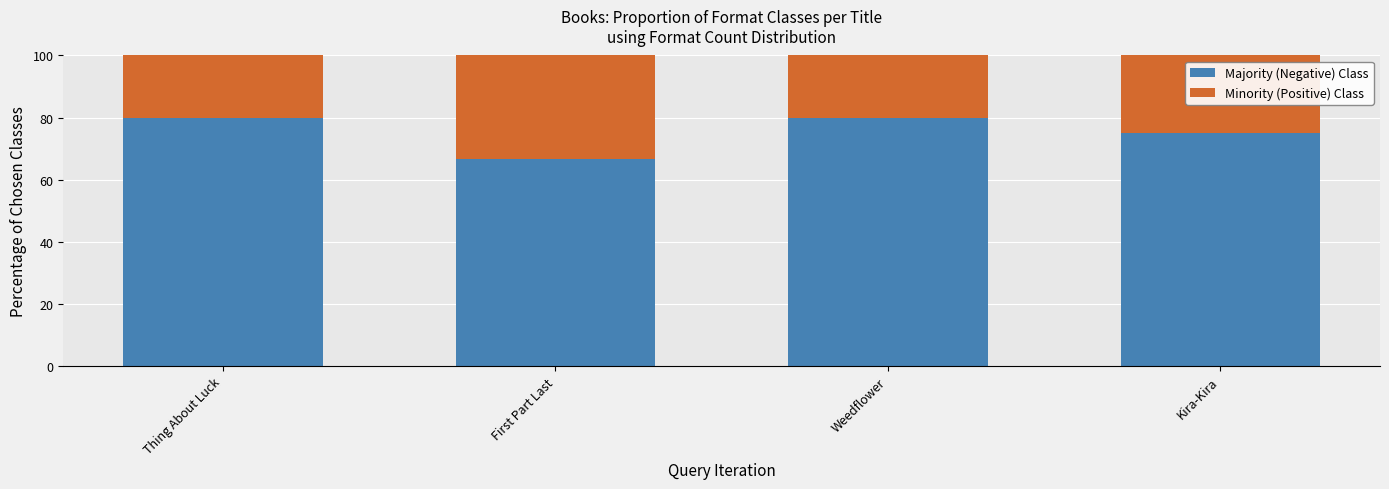

What is the average value of the Majority (Negative) Class series?

75.4